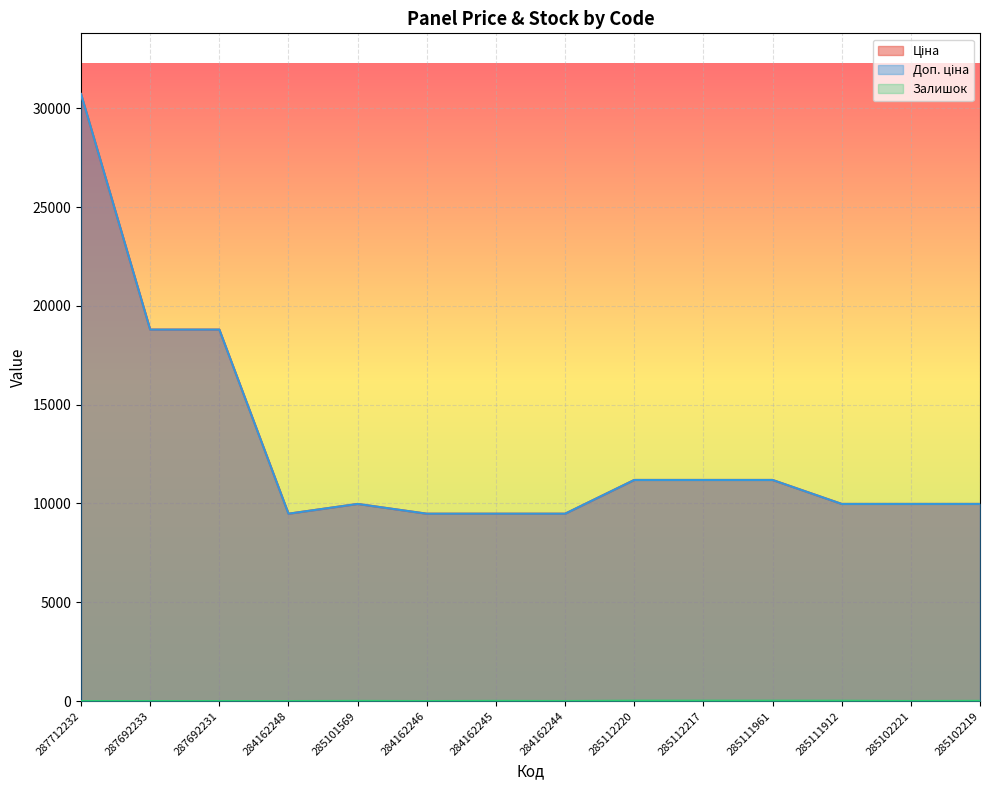

How many distinct data groups are displayed?

3